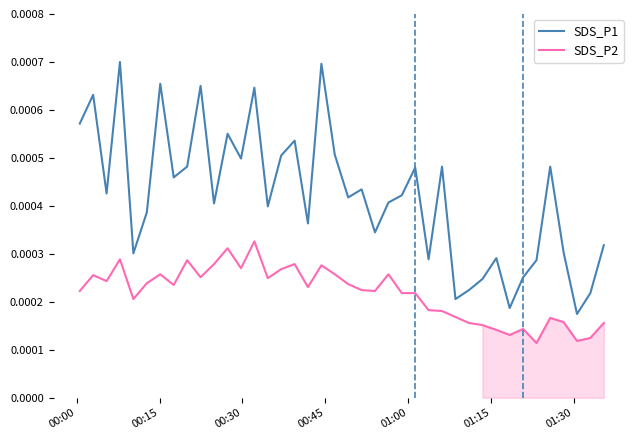

Which series has the largest total across all categories?

SDS_P1